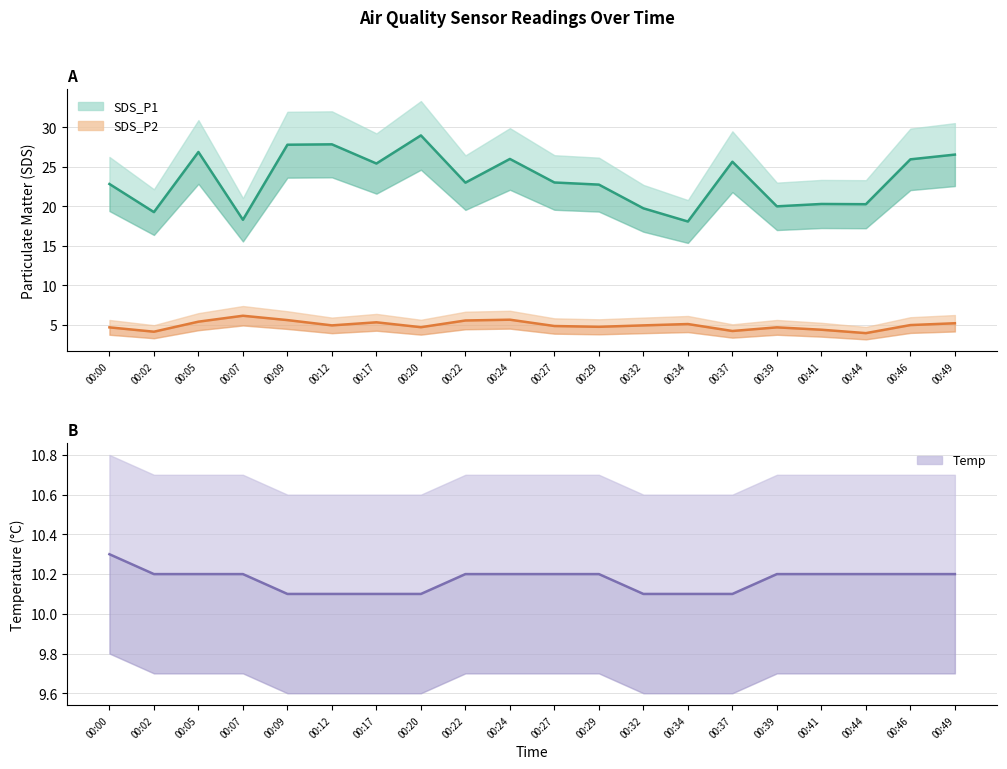

Which series has the largest total across all categories?

SDS_P1